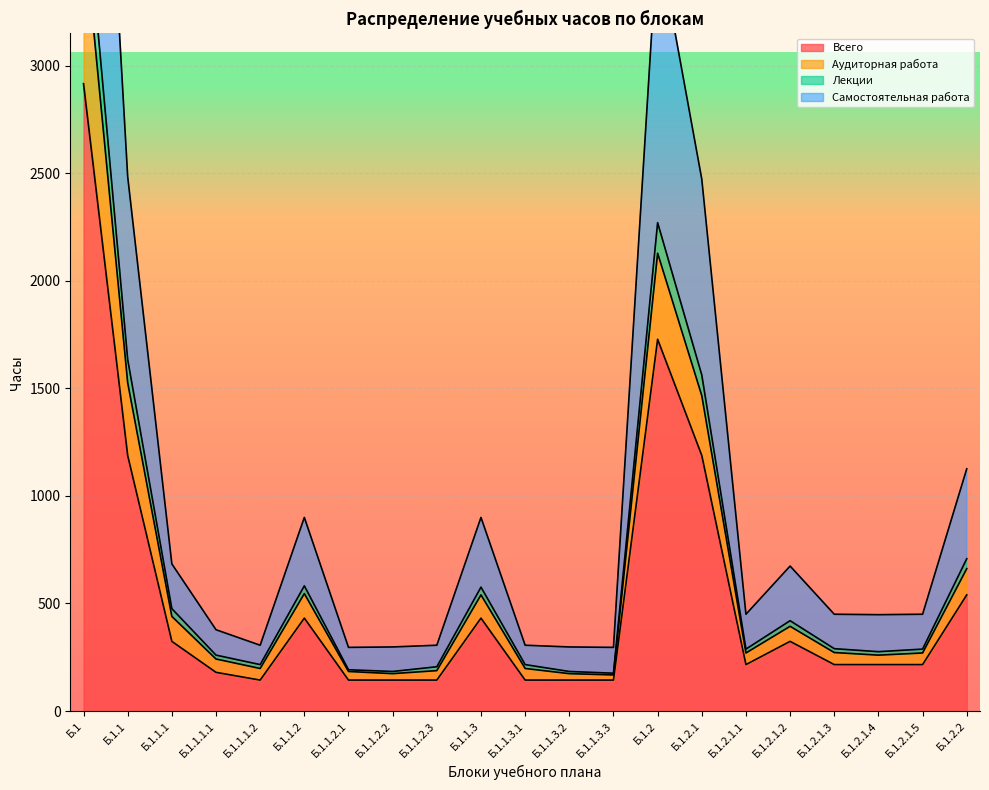

What is the difference between the highest and lowest values at Б.1.2.2?

586